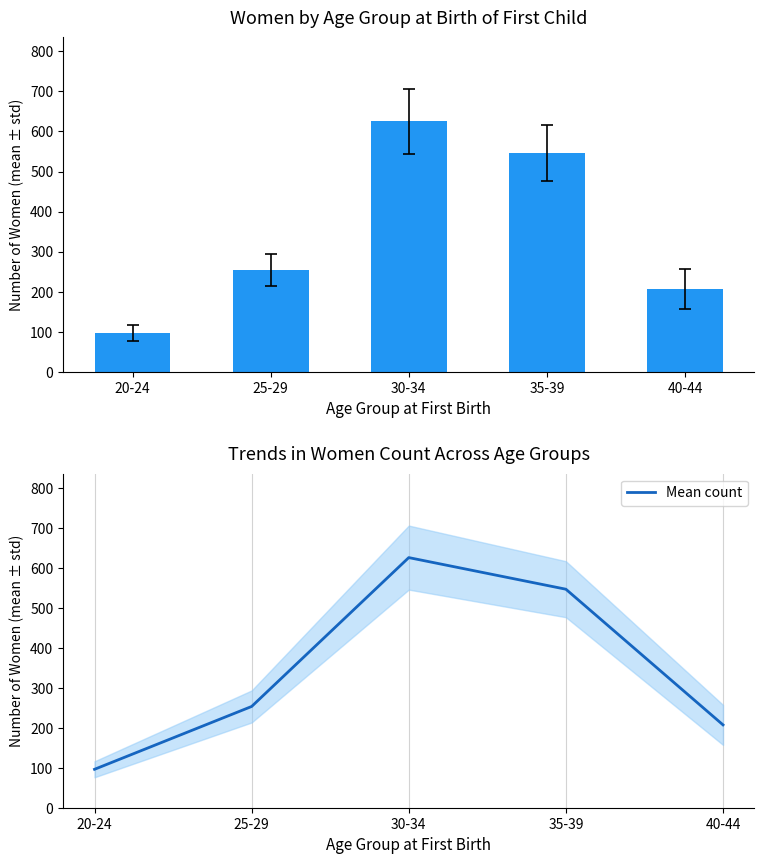

The Women count series shows 207 at 40-44. True or false?

True